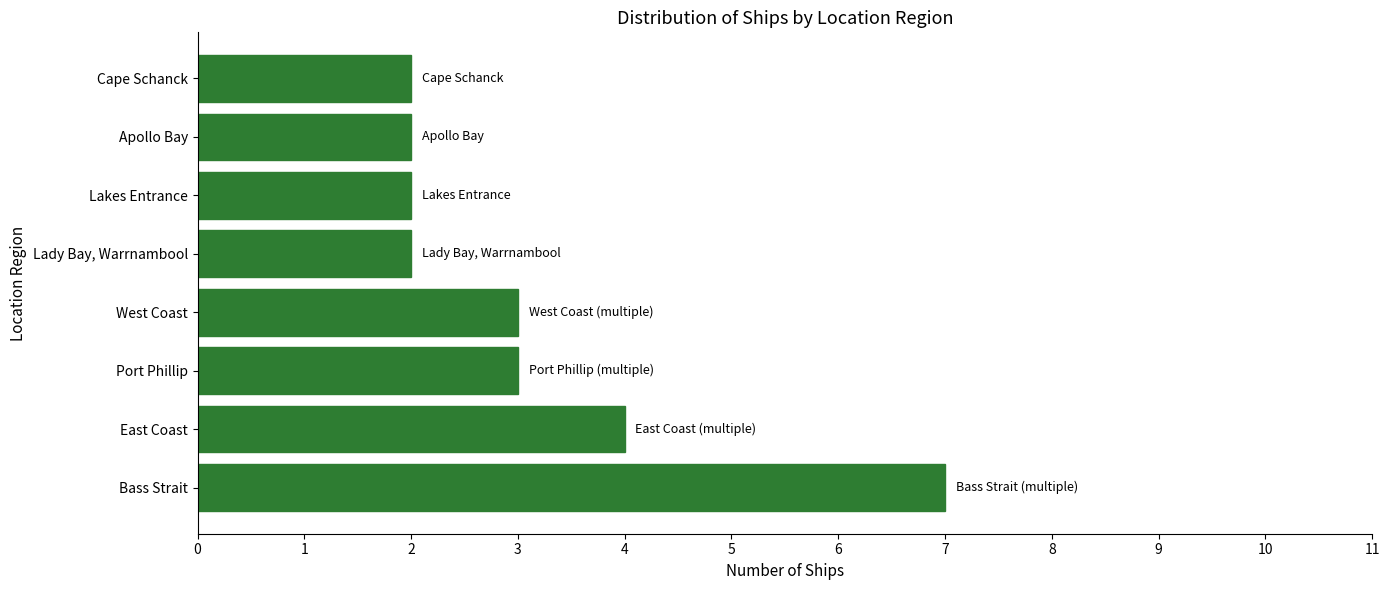

Which has a higher value, West Coast or Cape Schanck?

West Coast